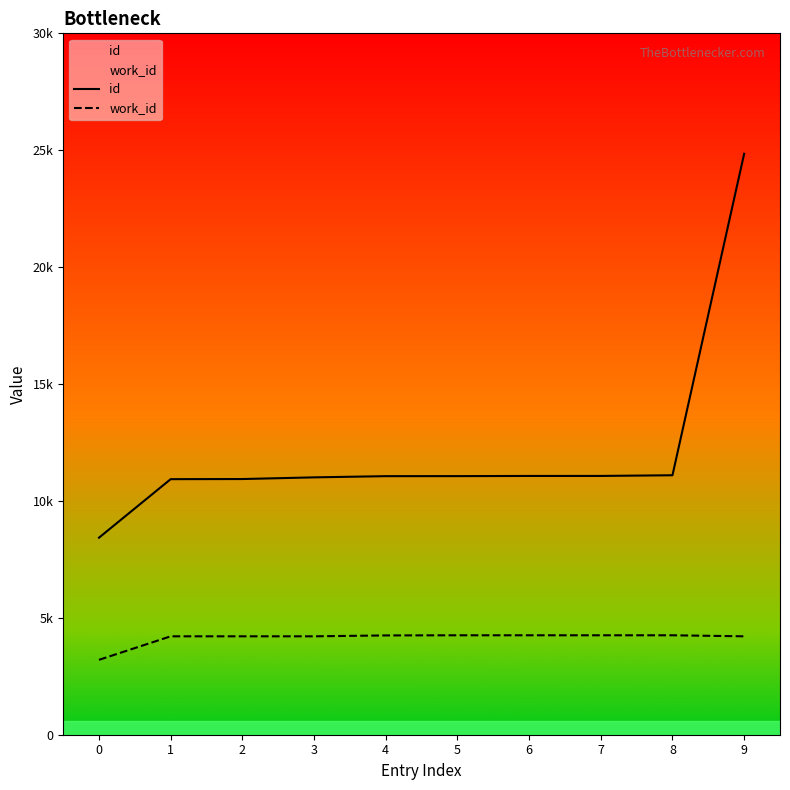

Which series changed the most between 0 and 8?

id